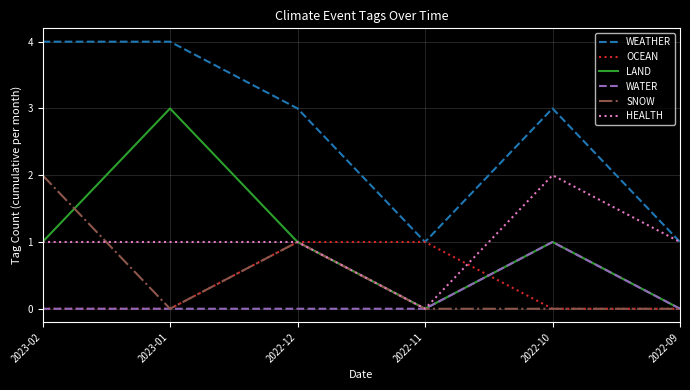

What are all the series names shown in the legend?

WEATHER, OCEAN, LAND, WATER, SNOW, HEALTH